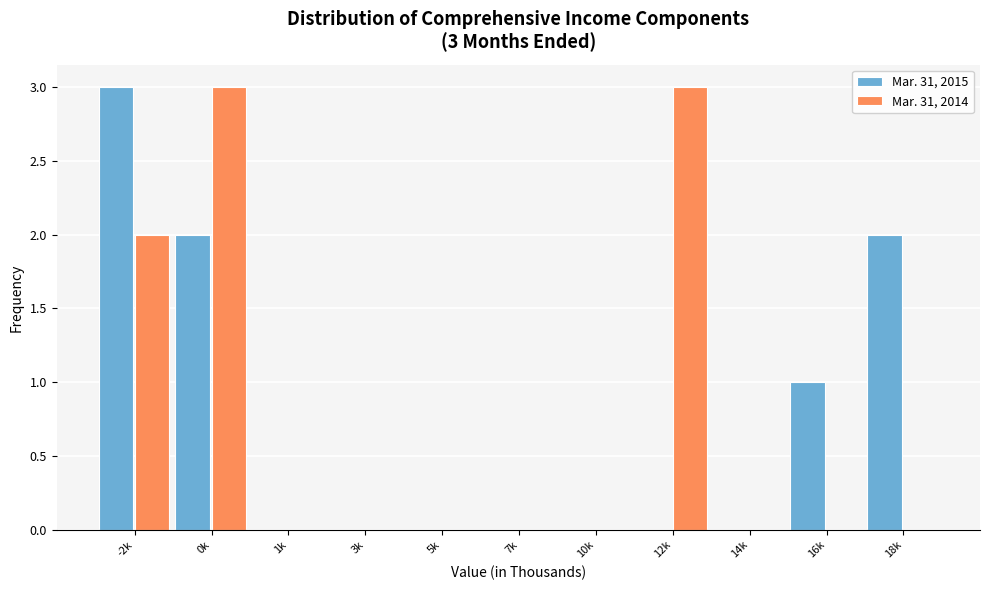

Reading left to right, extract all data points from this chart.

Mar. 31, 2015: -2k=3	0k=2	1k=0	3k=0	5k=0	7k=0	10k=0	12k=0	14k=0	16k=1	18k=2
Mar. 31, 2014: -2k=2	0k=3	1k=0	3k=0	5k=0	7k=0	10k=0	12k=3	14k=0	16k=0	18k=0